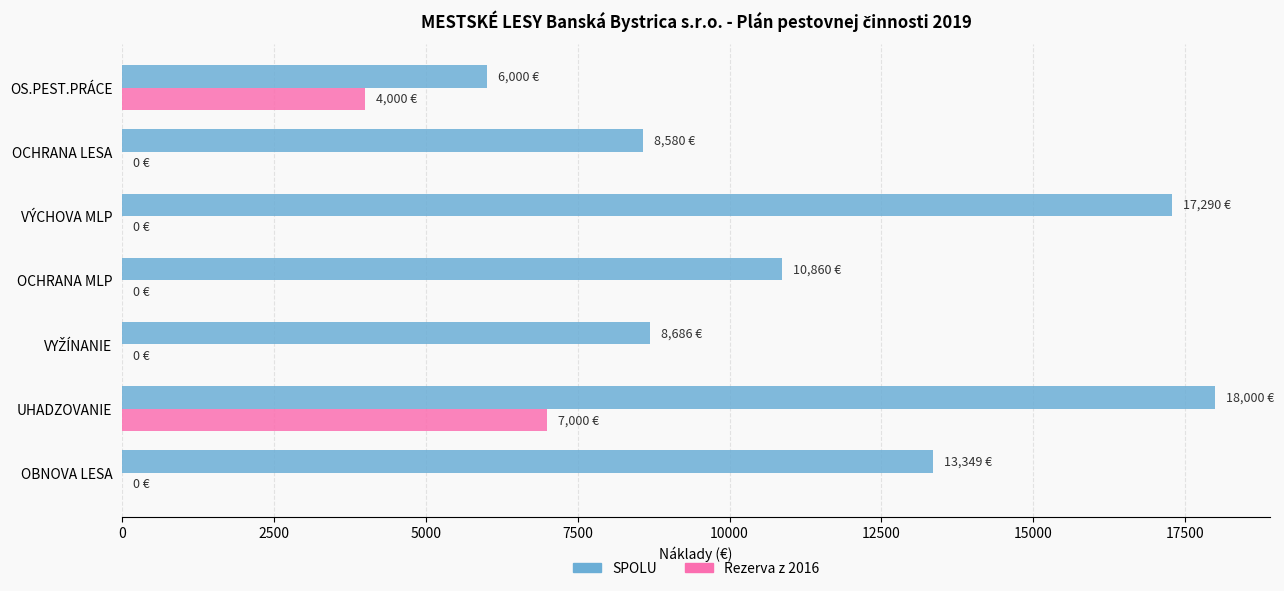

What is the maximum value for SPOLU?

18000.0